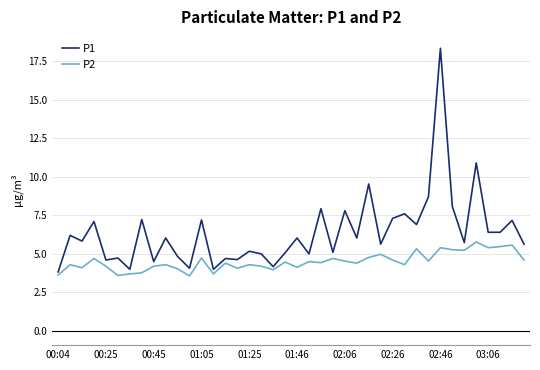

Rank the series by their average value, from lowest to highest.

P2, P1